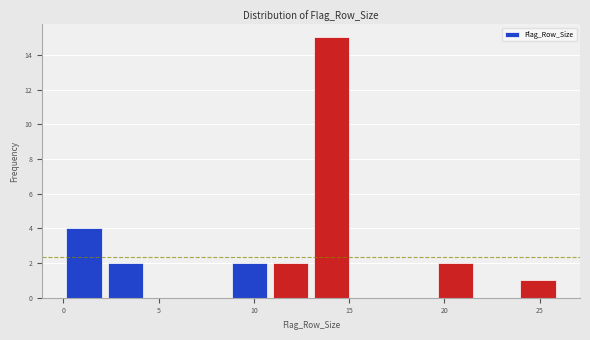

How tall is the bar that spans 8.5 to 11.0 on the x-axis? Neither the bar edges nor the heights are printed on the chart, so give them approximately, as read against the axes.

2